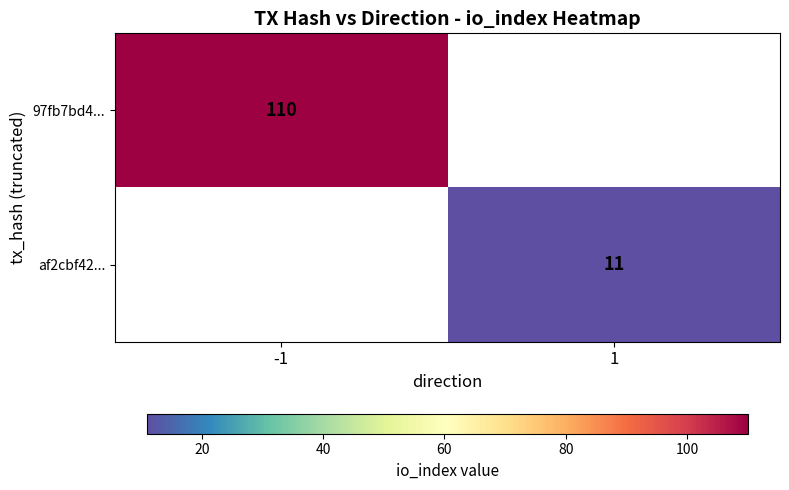

Is it true that 97fb7bd4... equals 110 at -1?

True